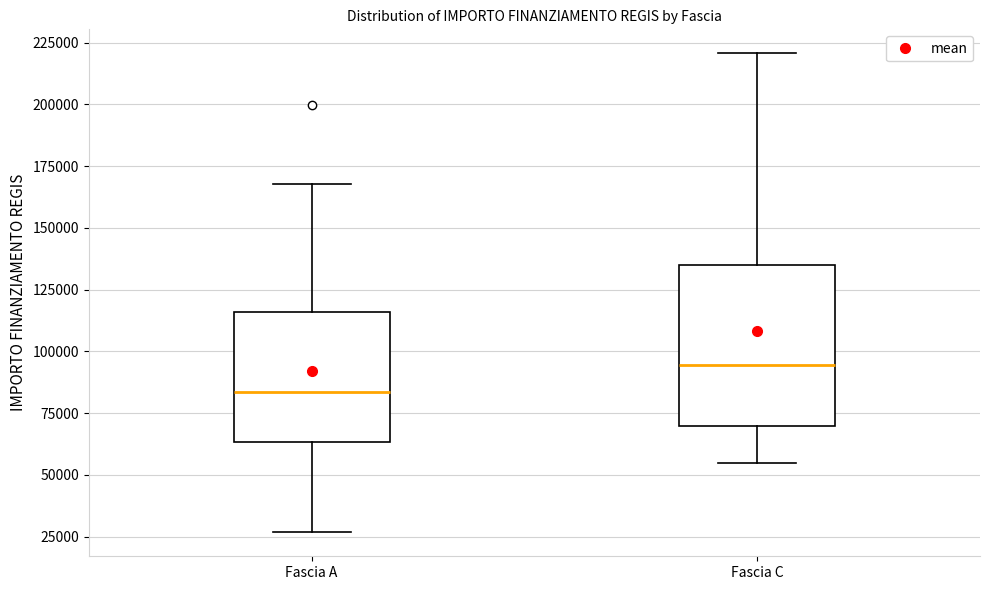

Which box has the lowest median line?

Fascia A